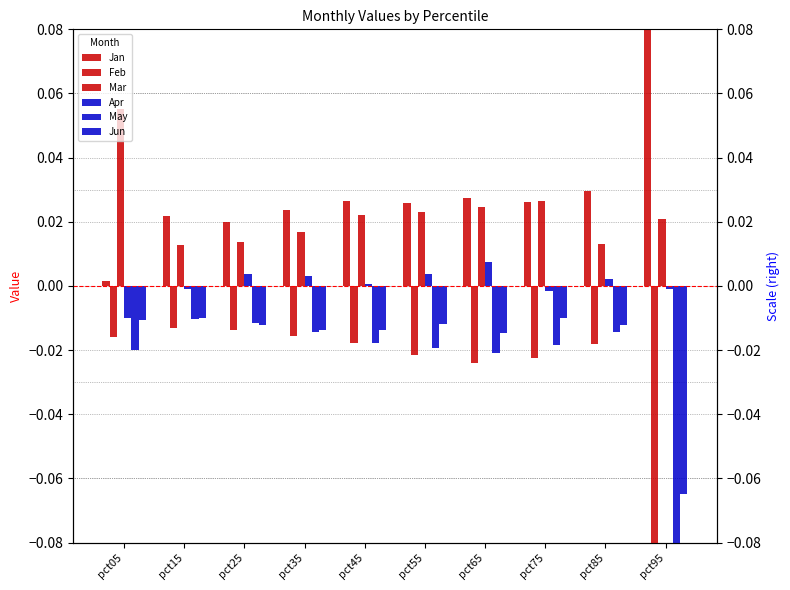

At pct55, list the series in order from smallest to largest.

Feb, May, Jun, Apr, Mar, Jan